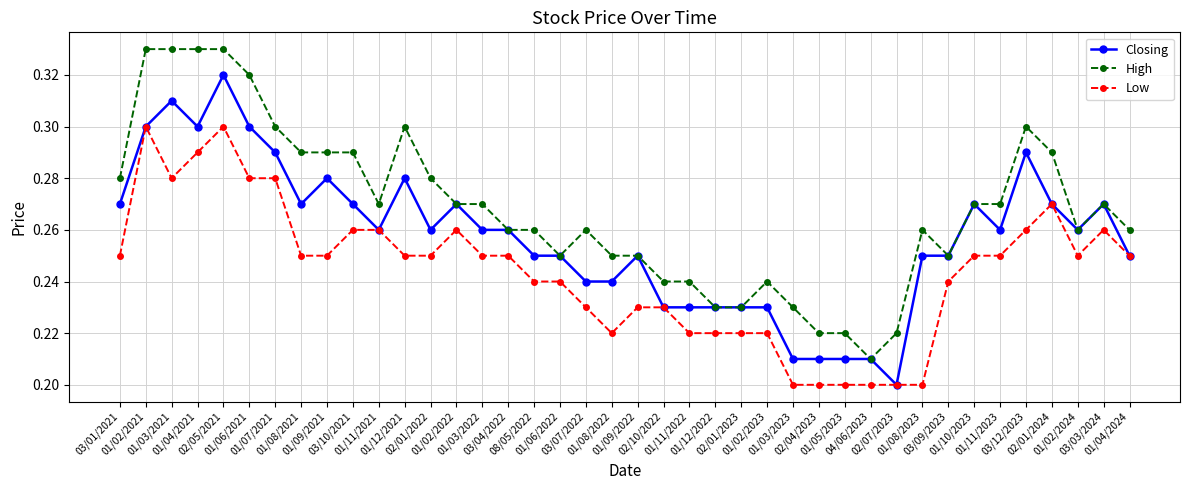

At 08/05/2022, list the series in order from smallest to largest.

Low, Closing, High